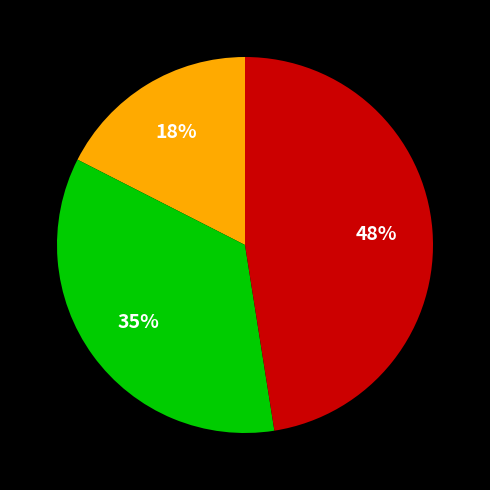

To the nearest percent, what is the average slice percentage?

33%